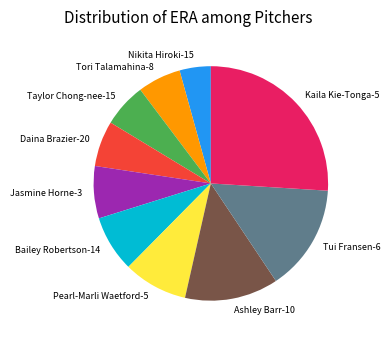

Combined, do Taylor Chong-nee-15 and Ashley Barr-10 account for over 50%?

No